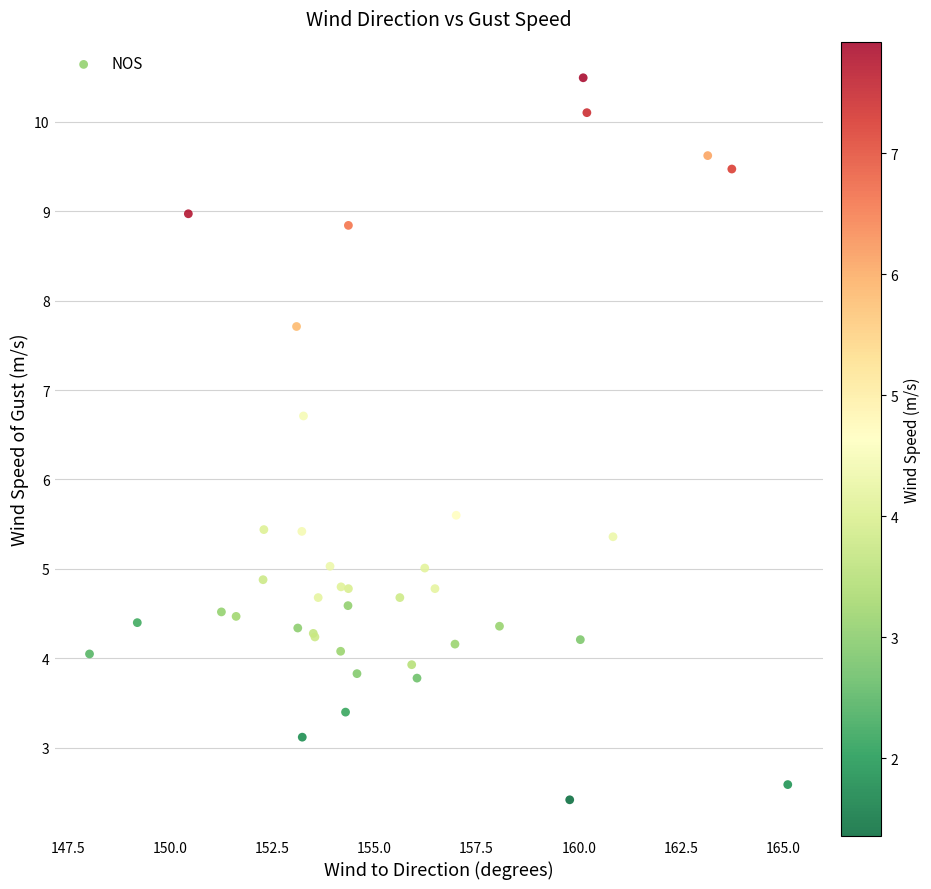

What Y value in the scatter plot is closest to 6?

5.6